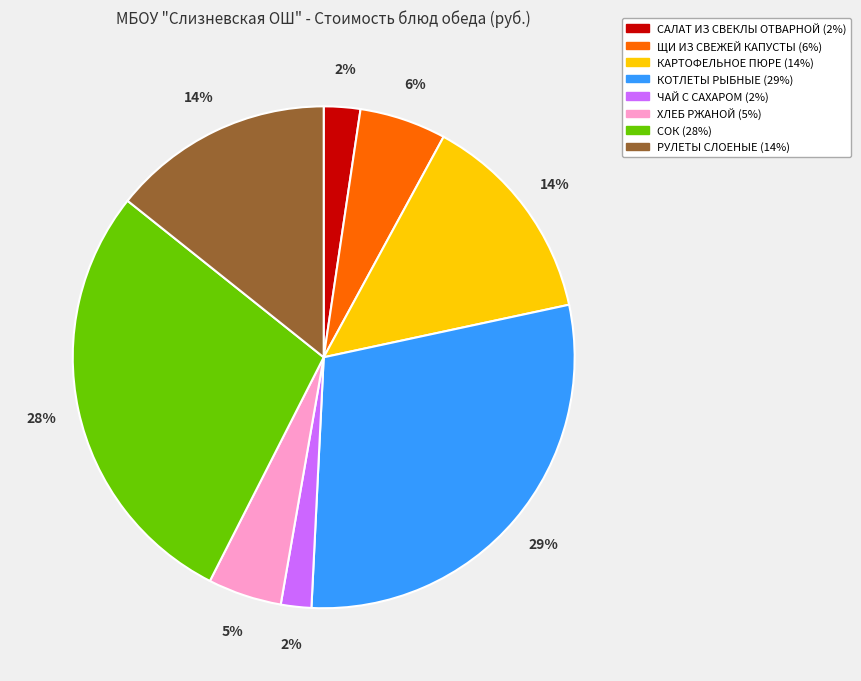

Is it true that КОТЛЕТЫ РЫБНЫЕ is 42% of the pie?

False